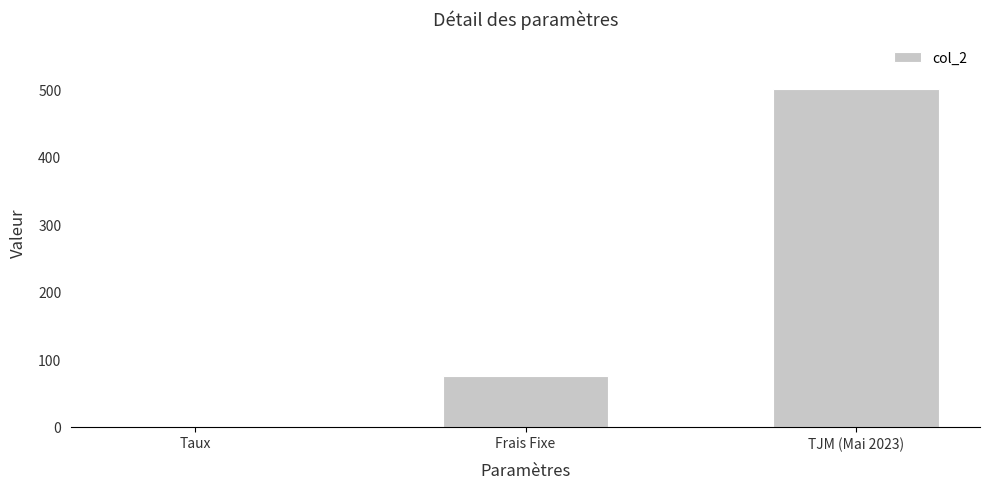

What is the sum of all values?

575.1